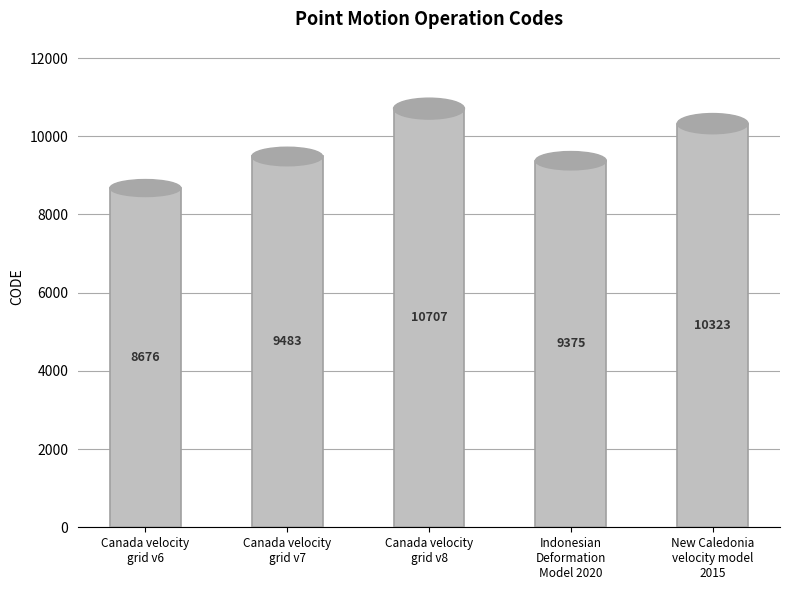

What position from the left is Indonesian
Deformation
Model 2020?

4